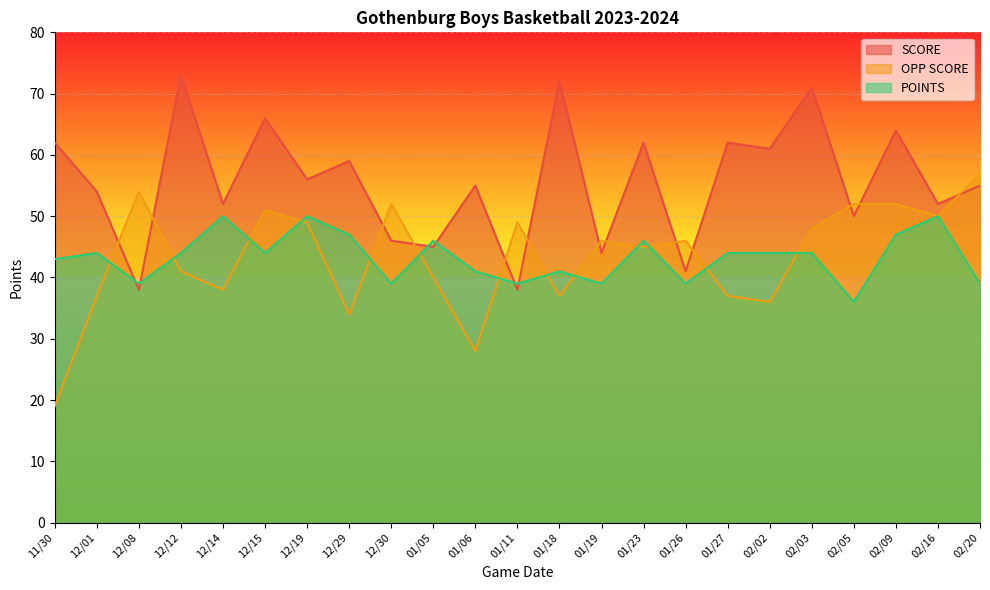

At which category does POINTS reach its first local peak?

12/01